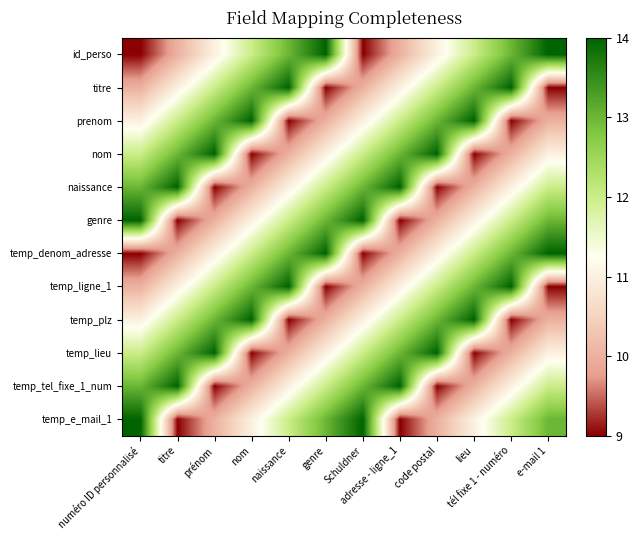

What is the spread (max minus min) of values at prénom?

5